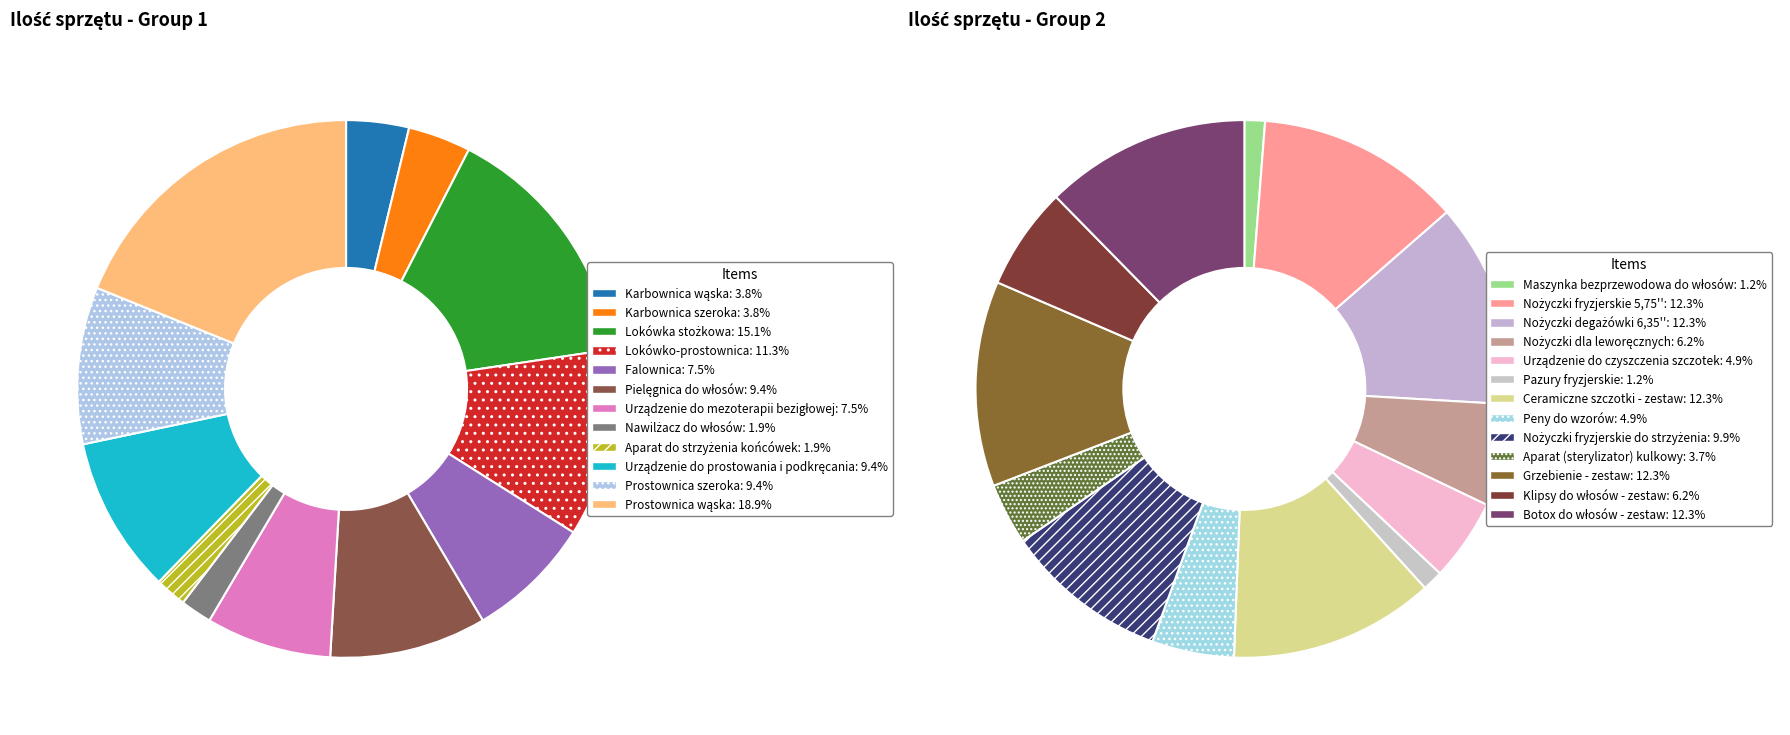

The Aparat do strzyżenia końcówek slice represents 1% of the pie. True or false?

False